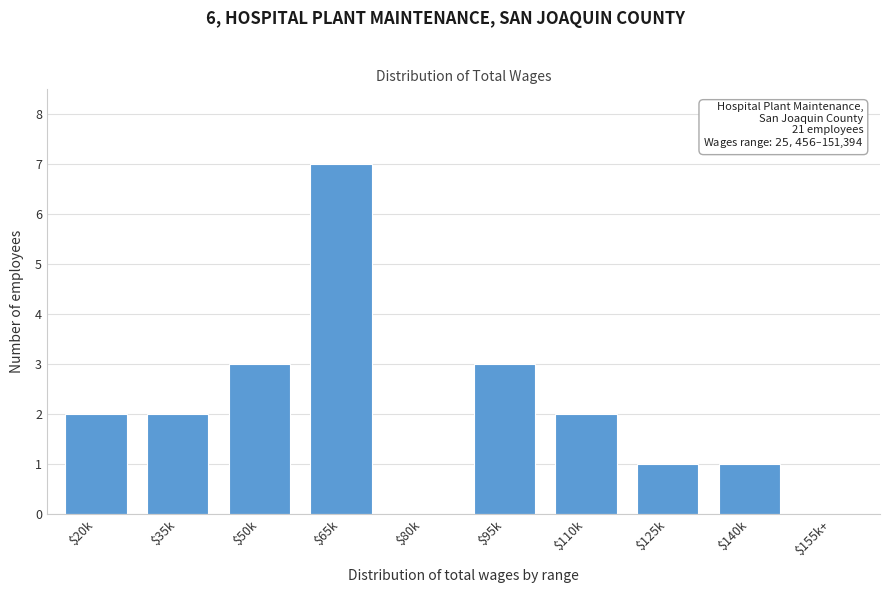

The chart shows a value of 3 at $35k. True or false?

False